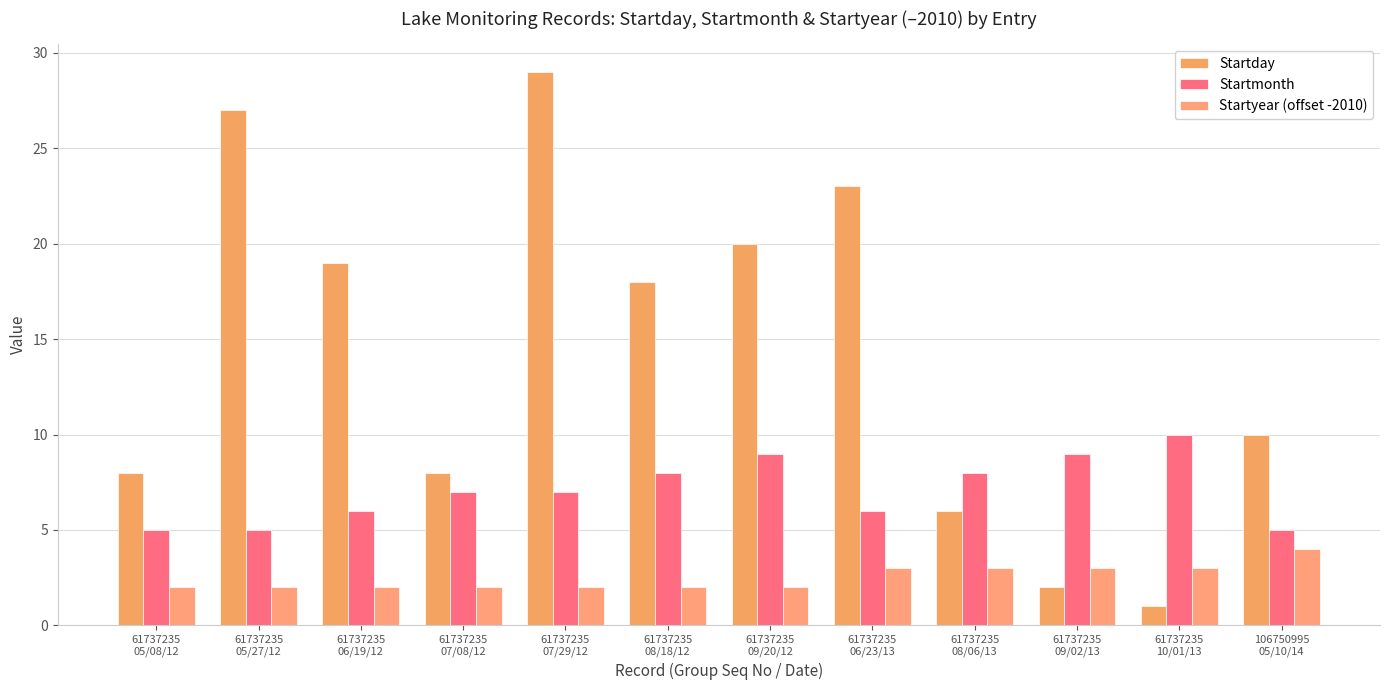

What is the total value across all series at 61737235
05/27/12?

34